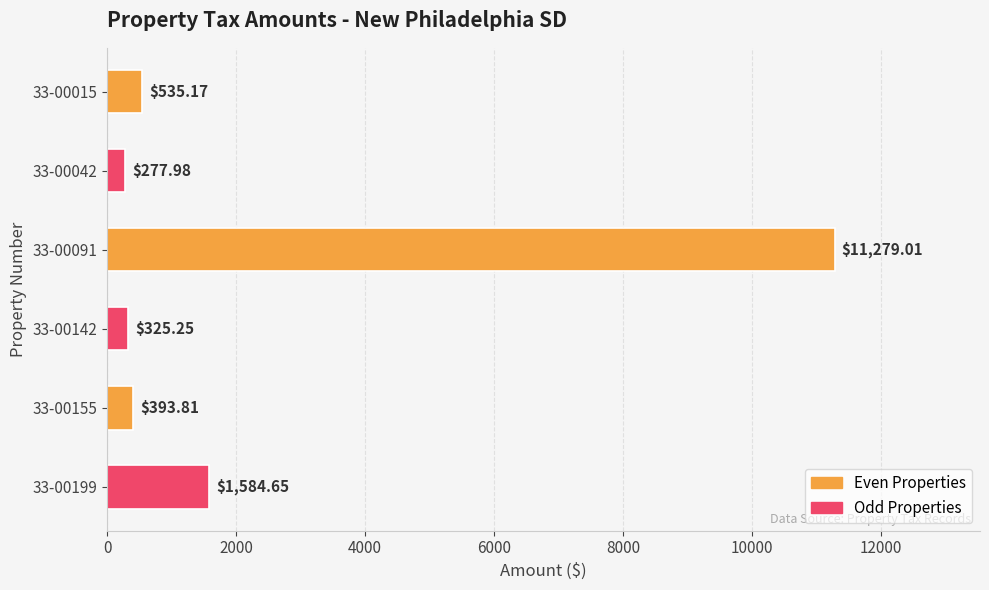

How many distinct data groups are displayed?

1